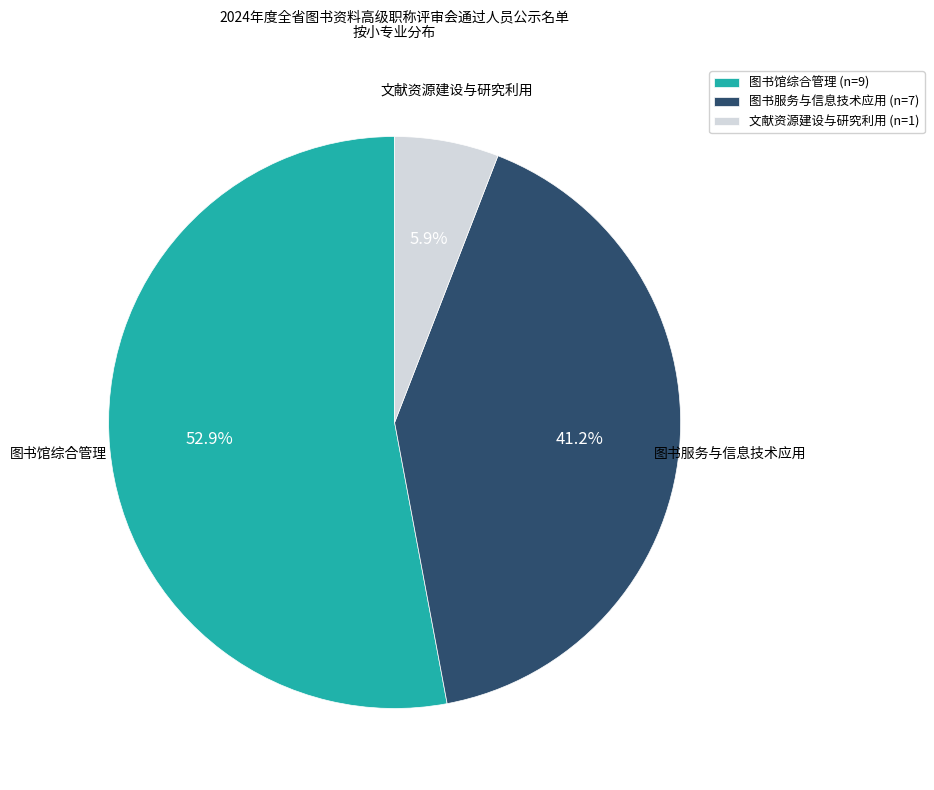

What percentage is the 文献资源建设与研究利用 slice, to the nearest percent?

6%